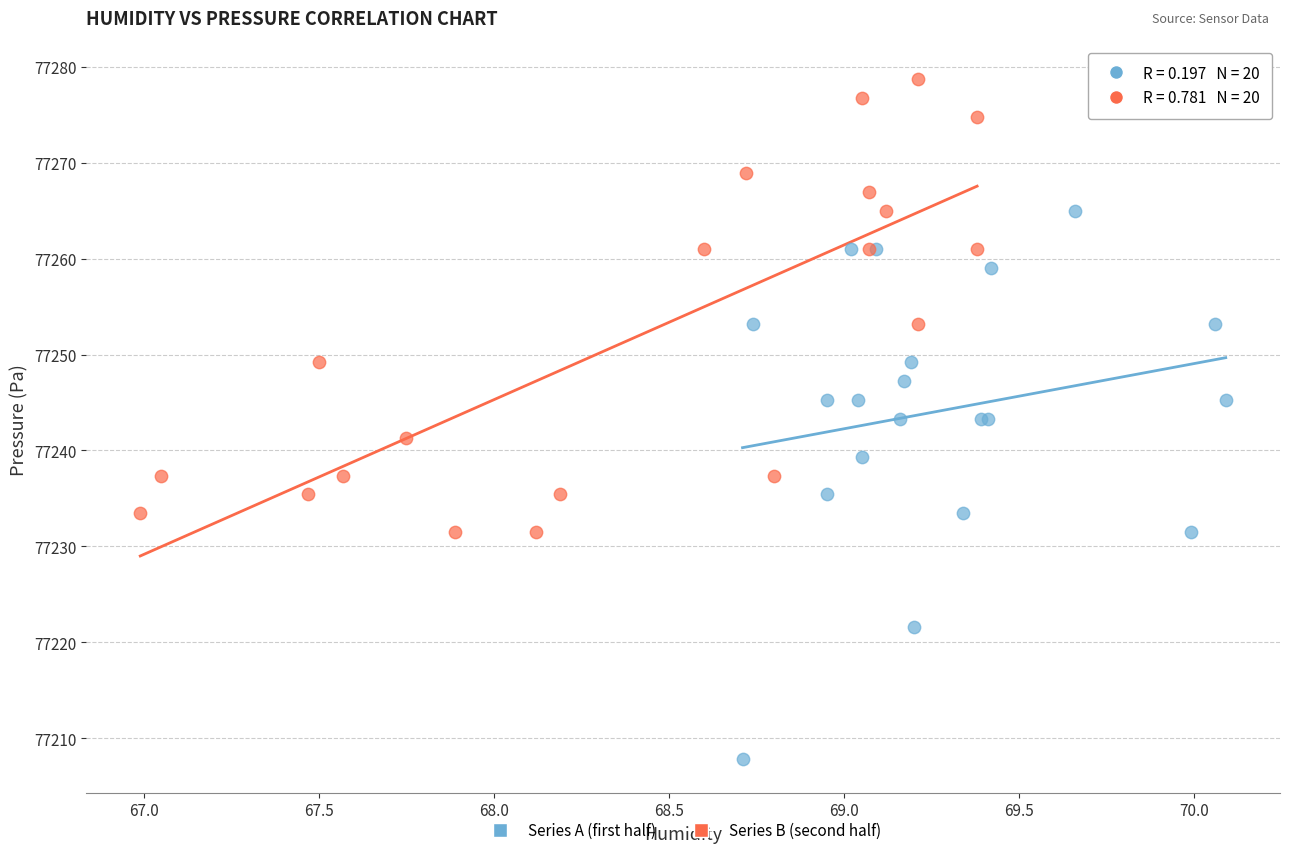

Which series has the largest Y range (max minus min)?

Series A (first half)